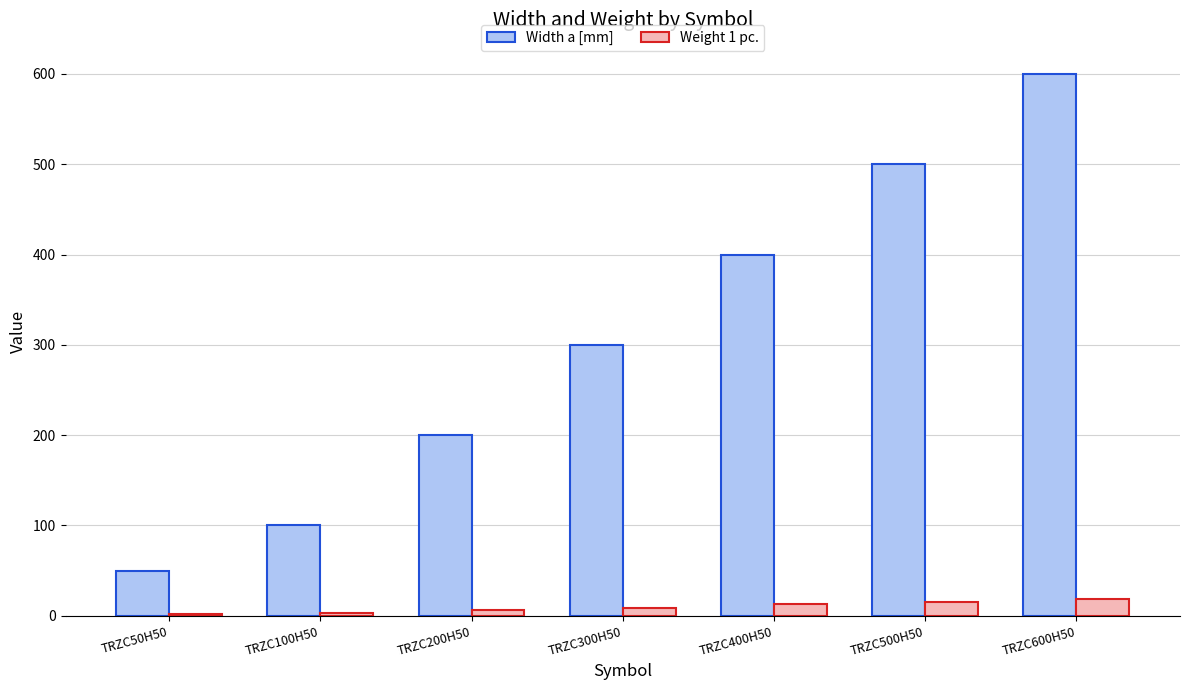

Where is Width a [mm] nearest to the value 325?

TRZC300H50